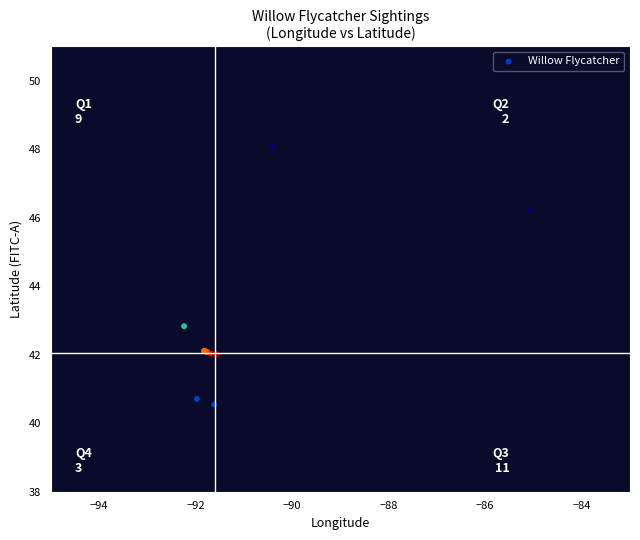

What Y value in the scatter plot is closest to 44?

42.8